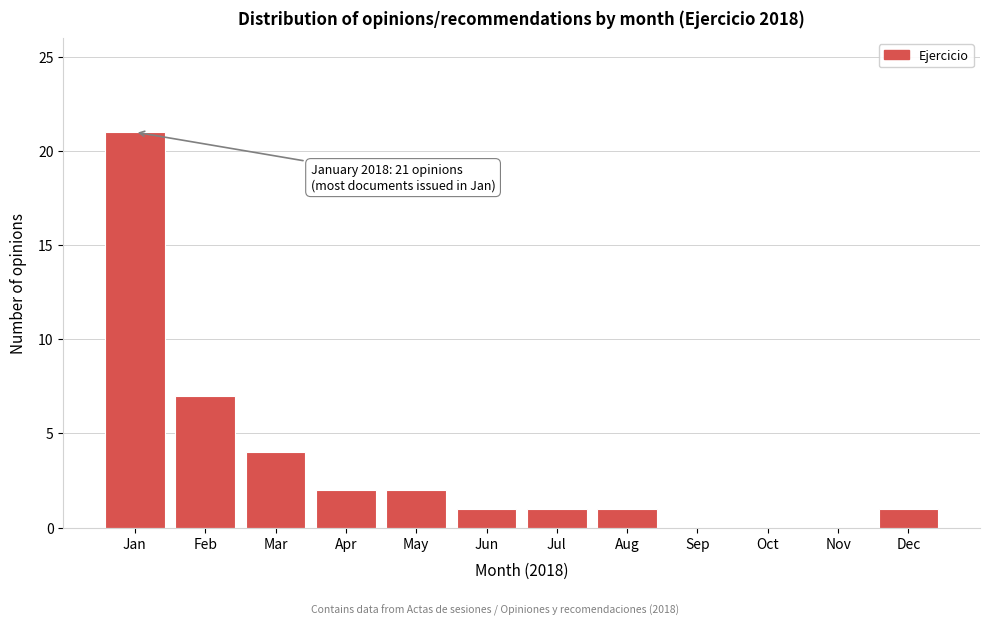

Reading right to left, list all the values displayed in this chart.

Dec=1	Nov=0	Oct=0	Sep=0	Aug=1	Jul=1	Jun=1	May=2	Apr=2	Mar=4	Feb=7	Jan=21